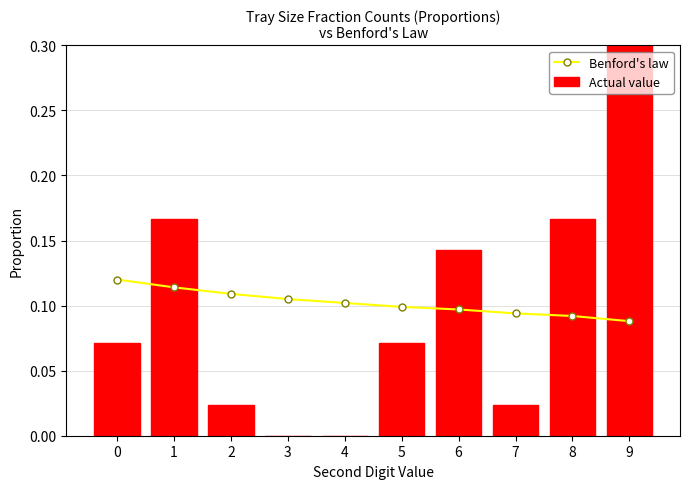

What is the total value across all series at 7?

0.1